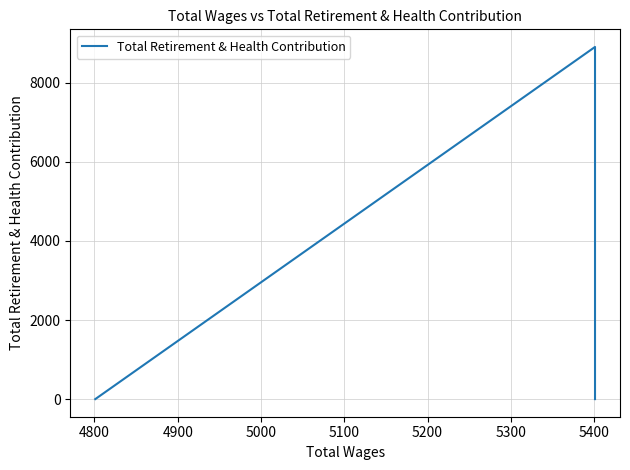

What is the sum of all values?

8905